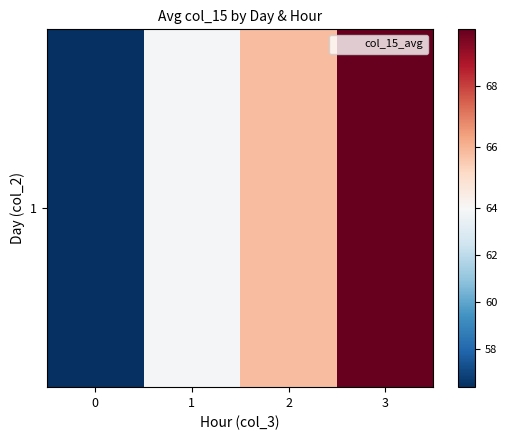

Rank the categories by value from highest to lowest.

3, 2, 1, 0